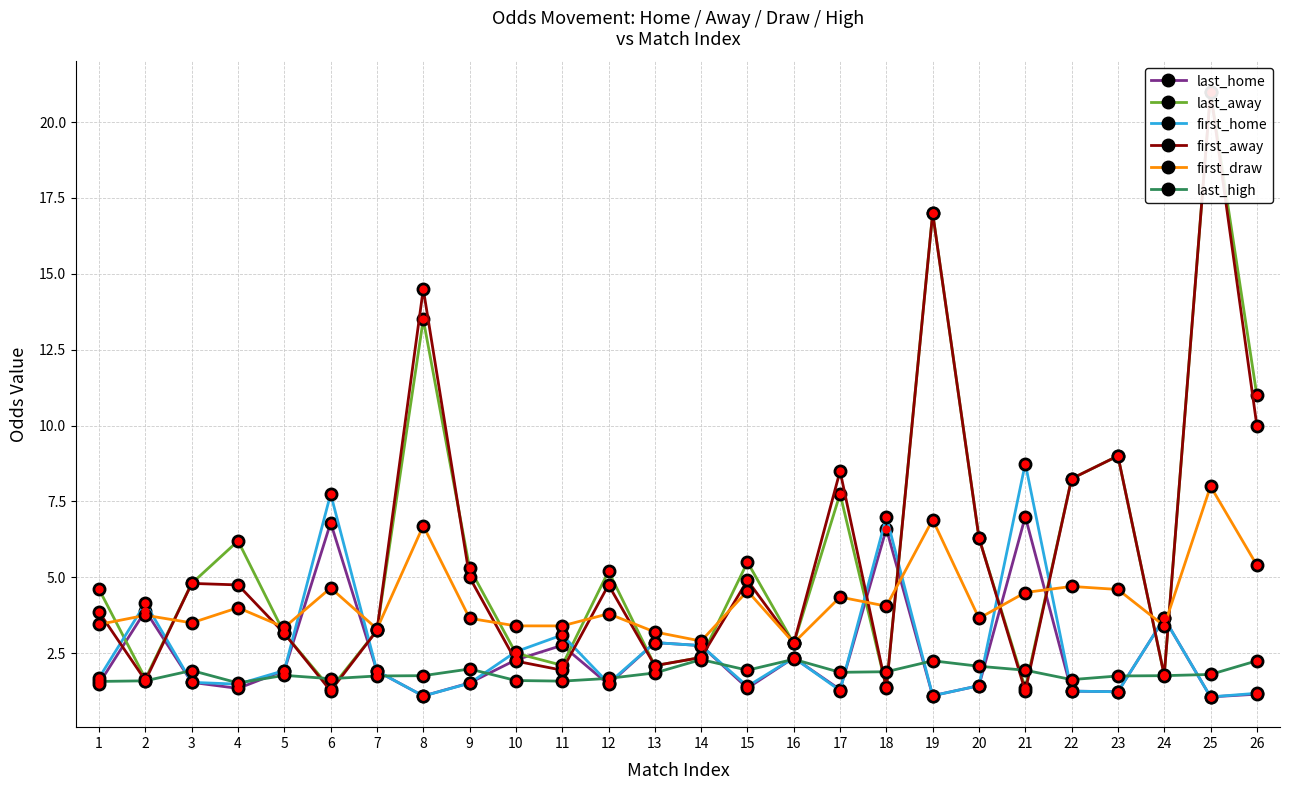

How many interior local peaks does the first_away series have?

8